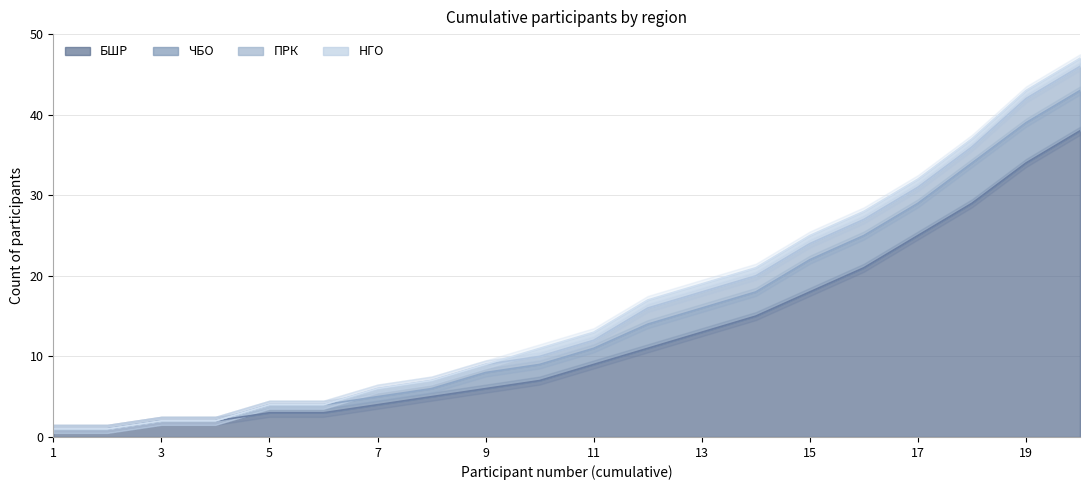

Does the chart have visible grid lines?

Yes